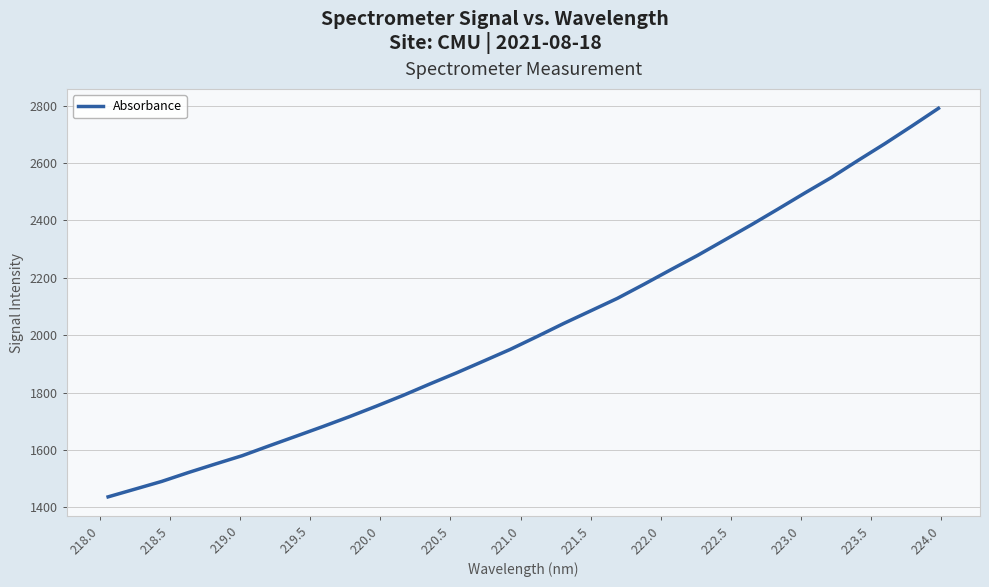

What is the difference between the maximum and minimum values?

1353.9